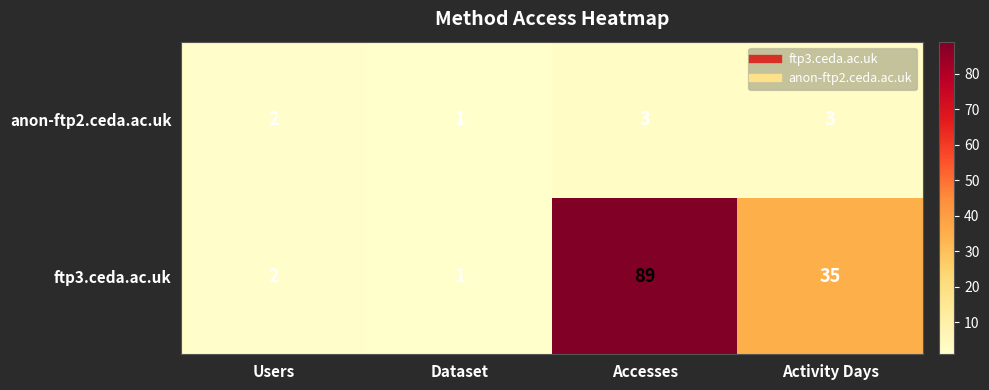

What is the sum of all ftp3.ceda.ac.uk values?

127